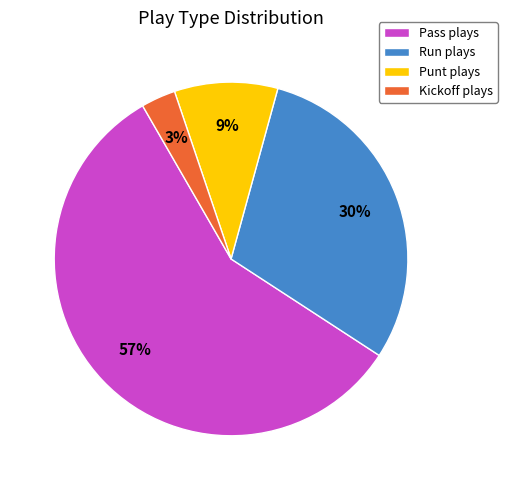

Does any single category account for the majority?

Yes